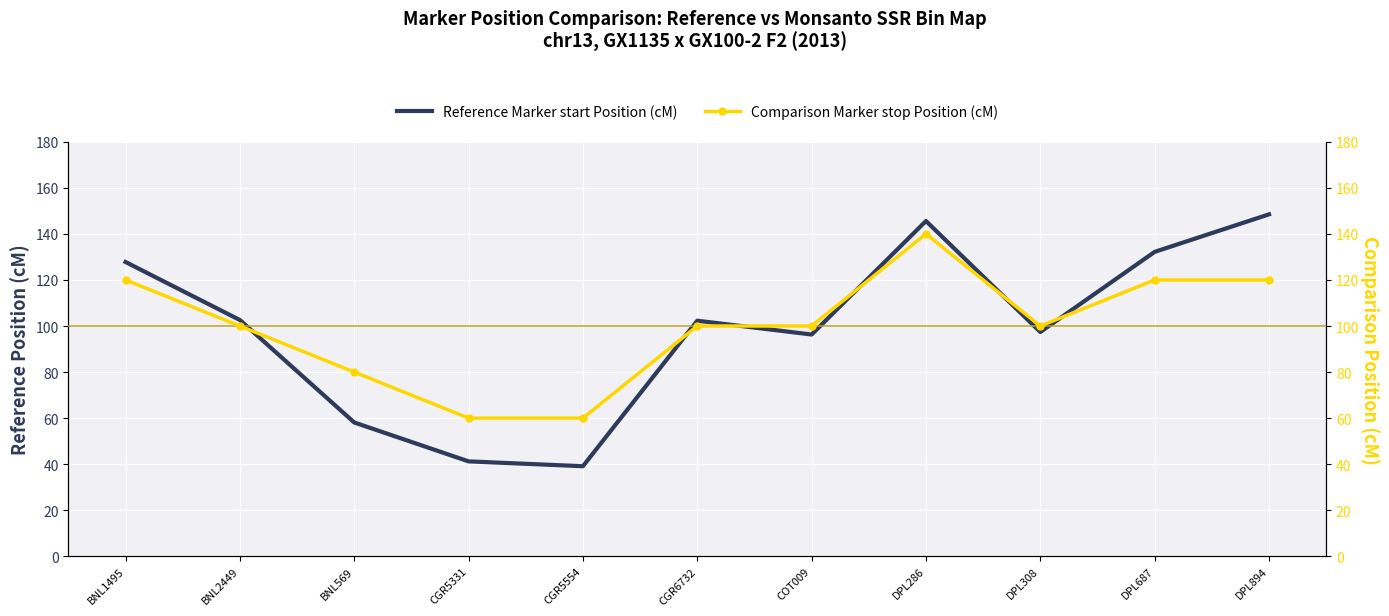

How many data points in Comparison Marker stop Position (cM) are less than 100?

3